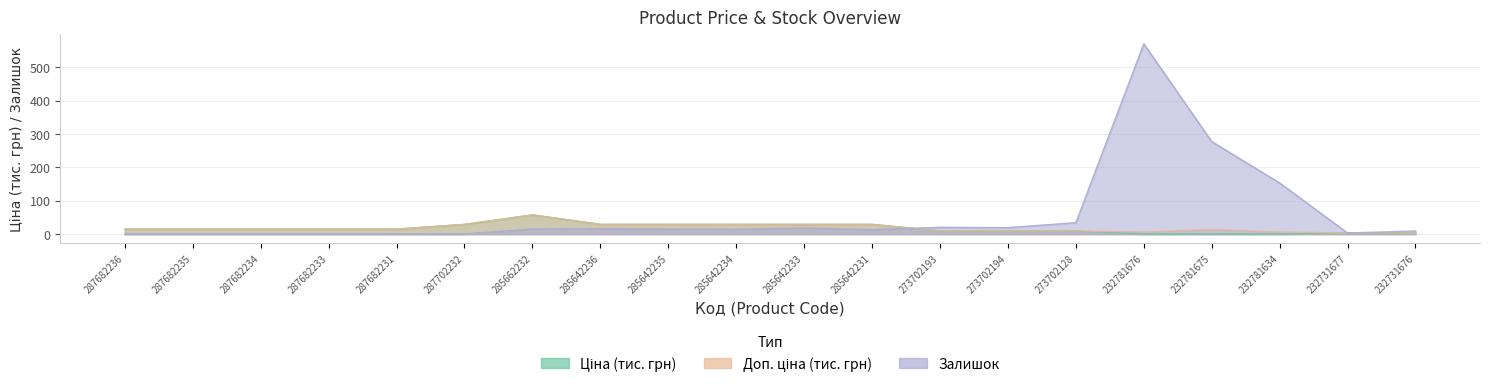

Reading left to right, extract all data points from this chart.

Ціна: 14.6	14.6	14.6	14.6	14.6	28.8	57.2	28.9	28.9	28.9	28.9	28.9	9.1	9.1	9.1	0.0	0.1	0.0	3.1	3.1
Доп. ціна: 14.6	14.6	14.6	14.6	14.6	28.8	57.2	28.9	28.9	28.9	28.9	28.9	9.1	9.1	9.1	6.0	13.4	6.0	3.1	3.1
Залишок: 0.0	0.0	0.0	0.0	0.0	0.0	15.0	16.0	15.0	14.0	18.0	13.0	20.0	19.0	34.0	570.0	277.0	153.0	3.0	9.0